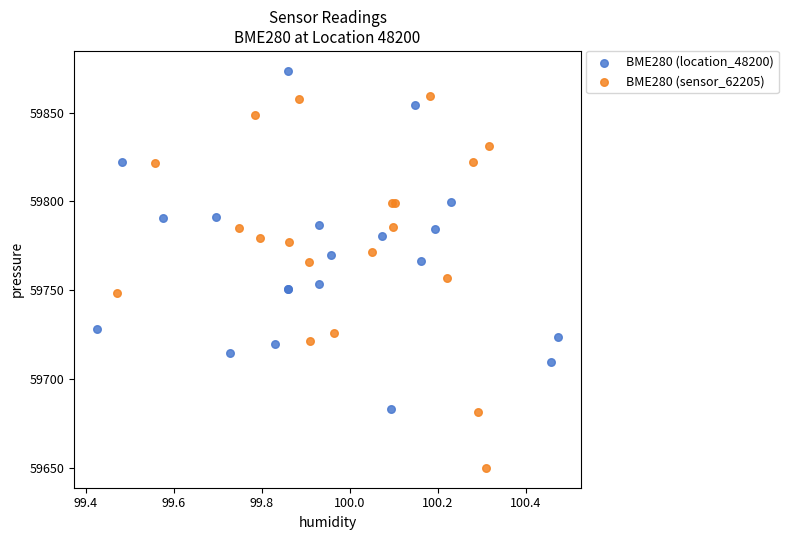

Which series contains the lowest Y value?

BME280 (sensor_62205)